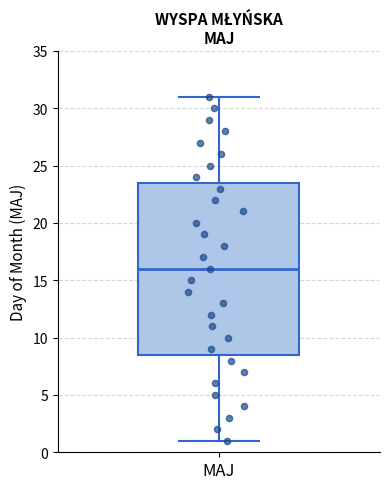

Read this box plot against the y-axis: the position of the median line, the range covered by the box, and the ends of both whiskers. The values are not printed on the chart, so give them approximately, as read against the axis.

median 16.0, box 8.5 to 23.5, whiskers 1.0 to 31.0